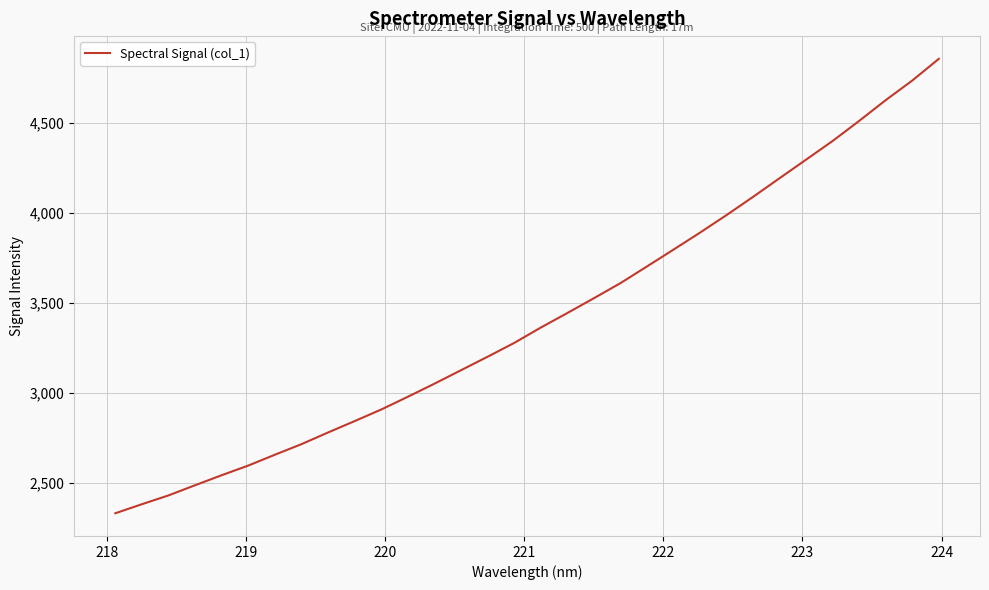

What is the maximum value shown in the chart?

4855.2